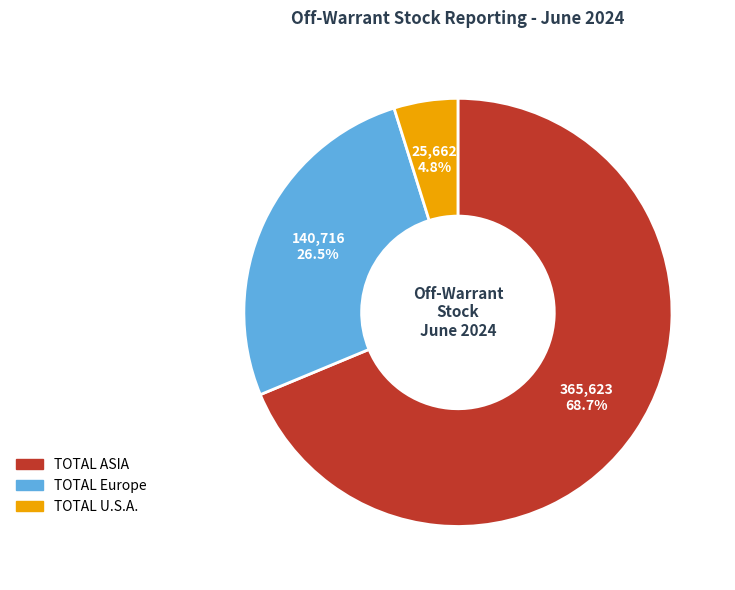

What is the smallest slice in the pie chart?

TOTAL U.S.A.